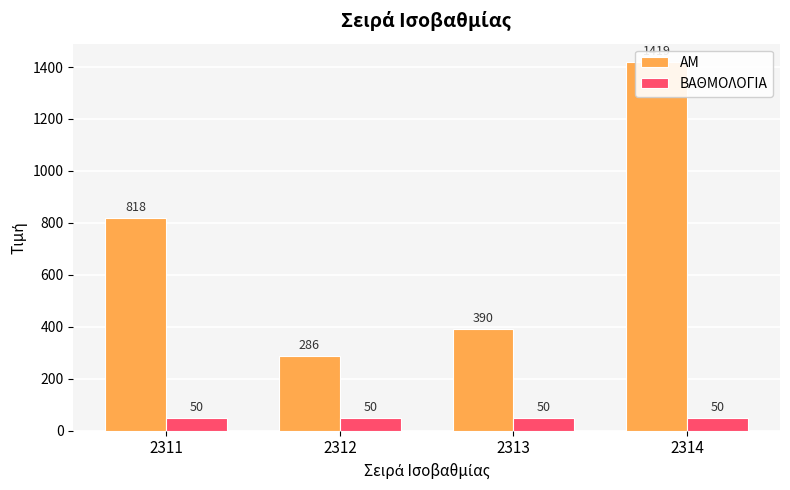

Between 2312 and 2314, which is larger?

2314